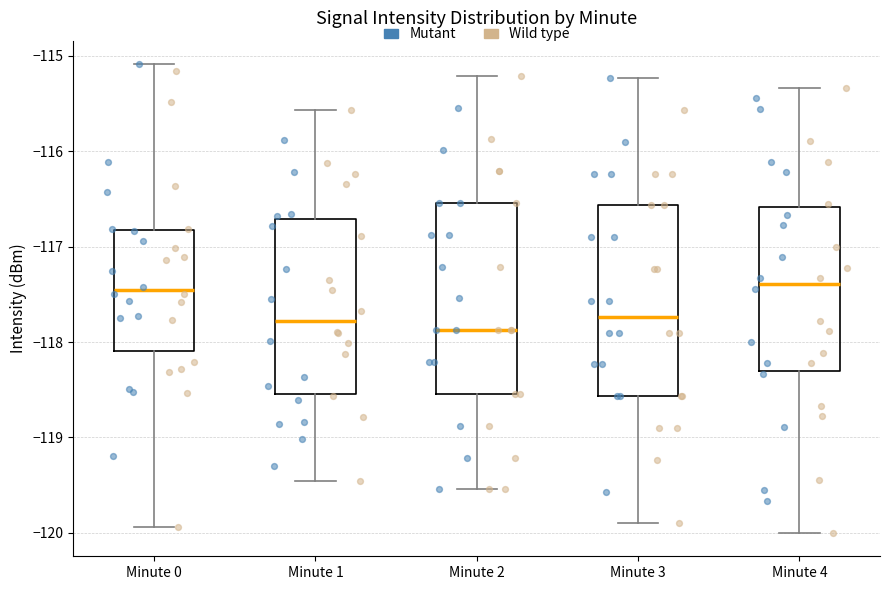

Reading left to right, read every box against the y-axis: the position of its median line, the range the box covers, and the ends of its whiskers. The values are not printed on the chart, so give them approximately, as read against the axis.

Minute 0: median -117.5, box -118.1 to -116.8, whiskers -119.9 to -115.1
Minute 1: median -117.8, box -118.5 to -116.7, whiskers -119.5 to -115.6
Minute 2: median -117.9, box -118.5 to -116.5, whiskers -119.5 to -115.2
Minute 3: median -117.7, box -118.6 to -116.6, whiskers -119.9 to -115.2
Minute 4: median -117.4, box -118.3 to -116.6, whiskers -120.0 to -115.3